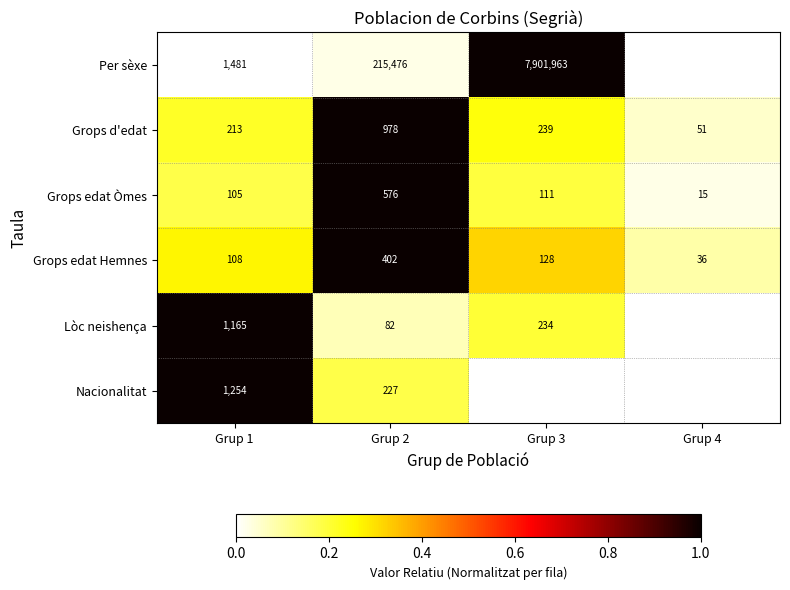

The value of Grops d'edat at Grup 1 is 0.2. True or false?

True